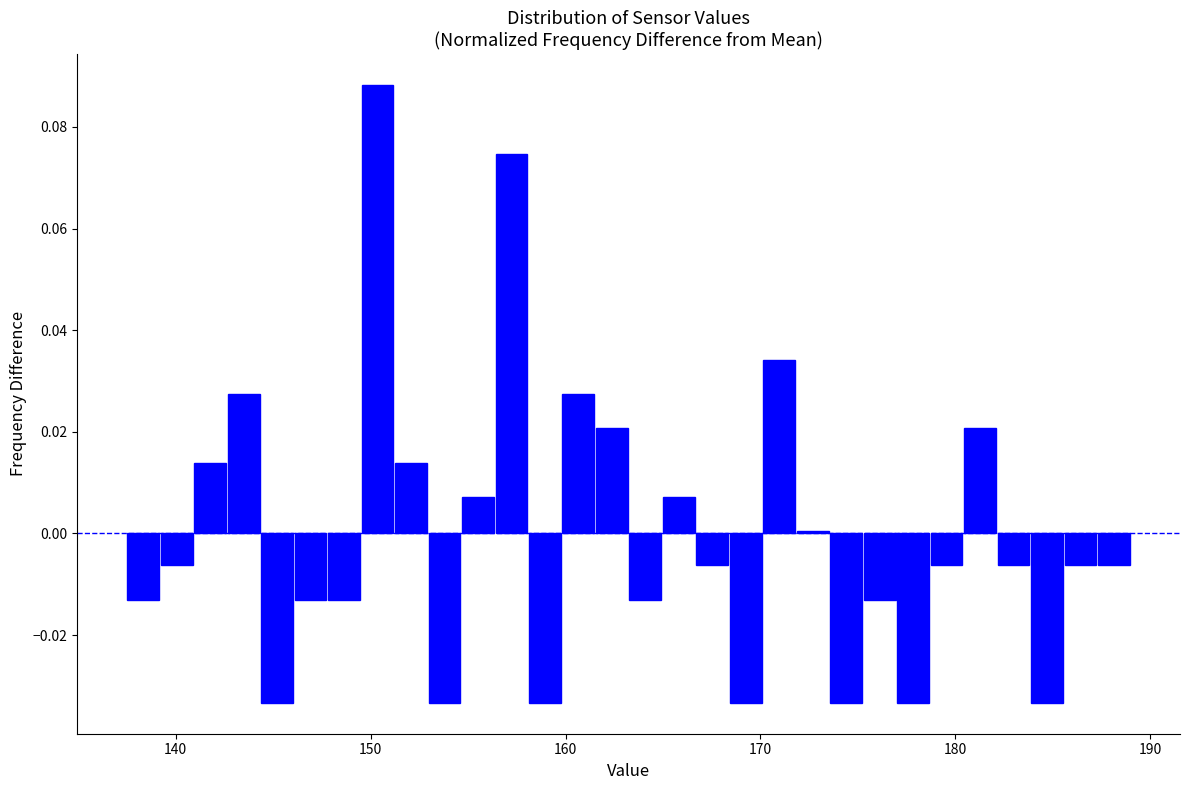

Read against the x-axis, roughly where is the centre of the tallest bar?

150